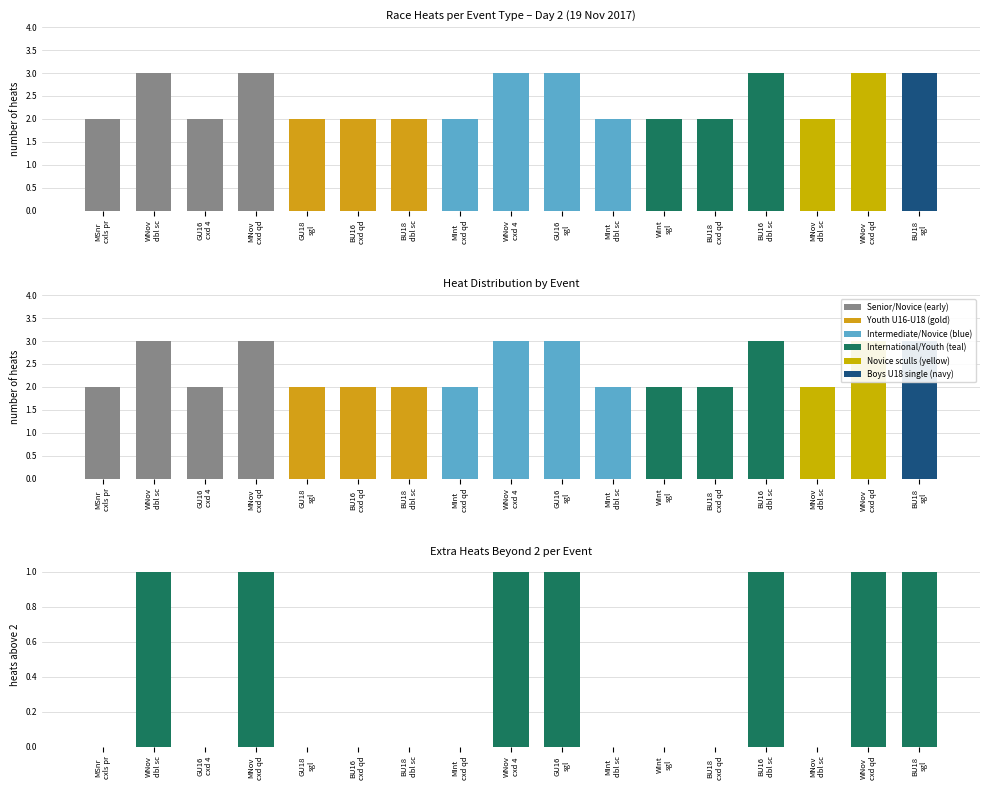

Rank the categories by heats value from lowest to highest.

MSnr
cxls pr, GU16
cxd 4, GU18
sgl, BU16
cxd qd, BU18
dbl sc, MInt
cxd qd, MInt
dbl sc, WInt
sgl, BU18
cxd qd, MNov
dbl sc, WNov
dbl sc, MNov
cxd qd, WNov
cxd 4, GU16
sgl, BU16
dbl sc, WNov
cxd qd, BU18
sgl